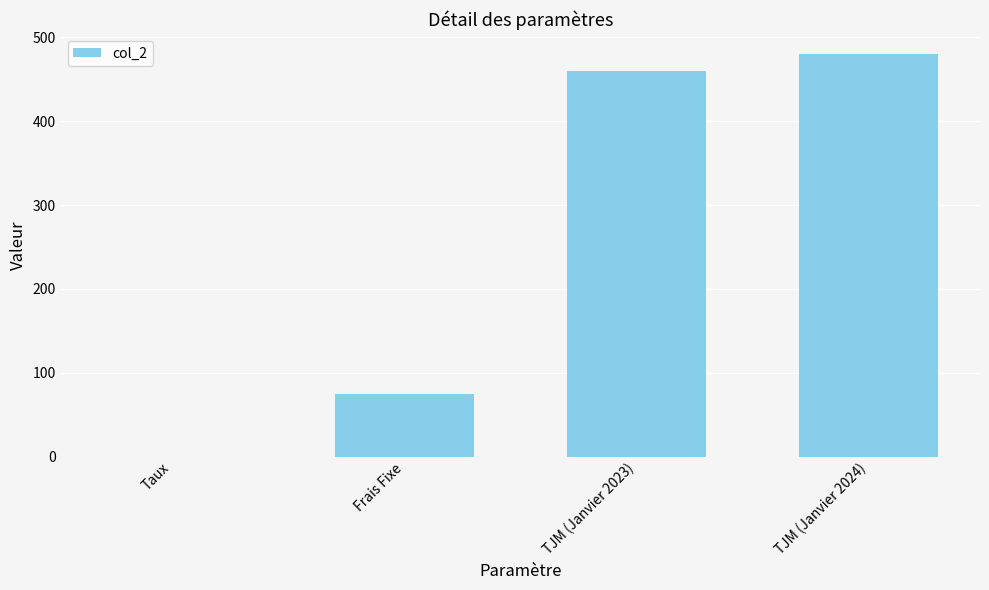

What is the greatest value displayed?

480.0